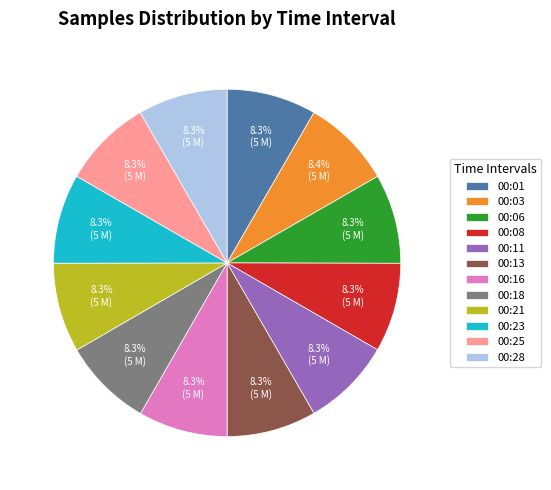

How many slices are in this pie chart?

12